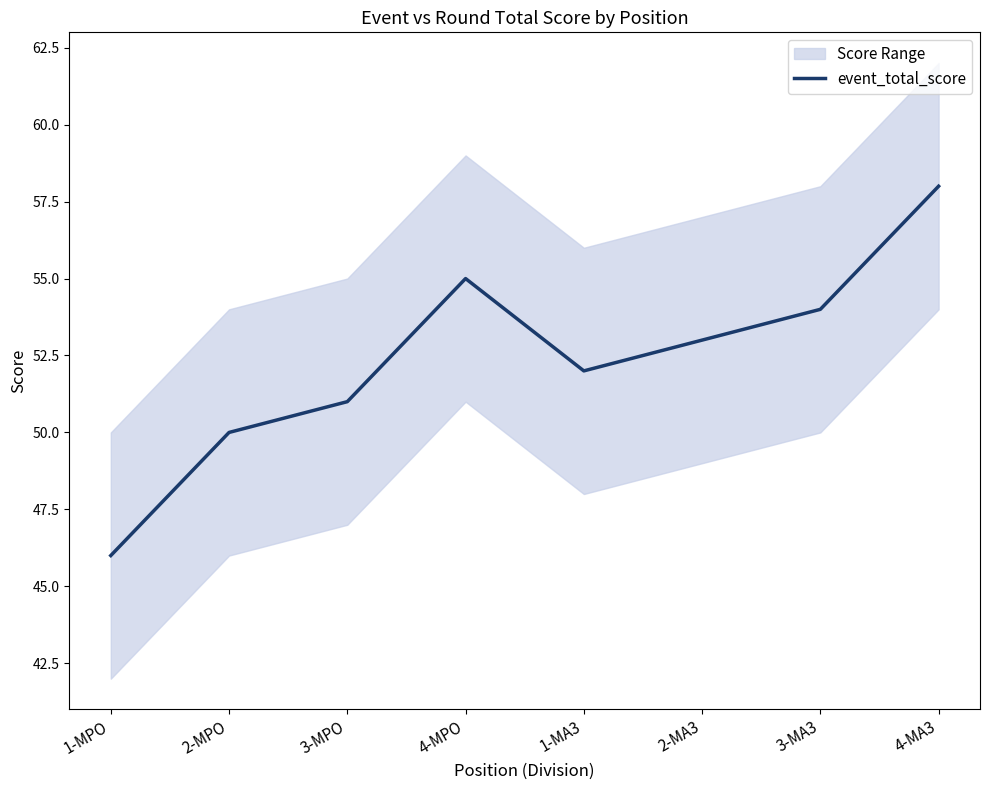

Approximately how many times larger is the value at 1-MA3 compared to 3-MPO?

1.0